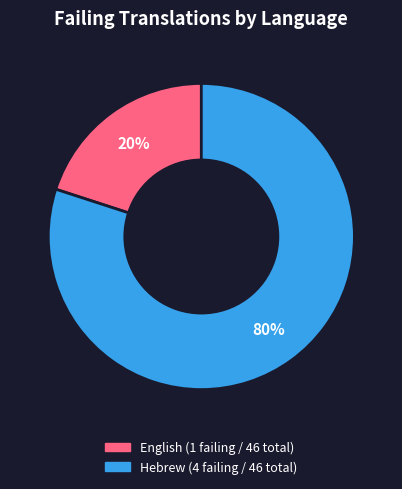

What percentage is the English slice, to the nearest percent?

20%